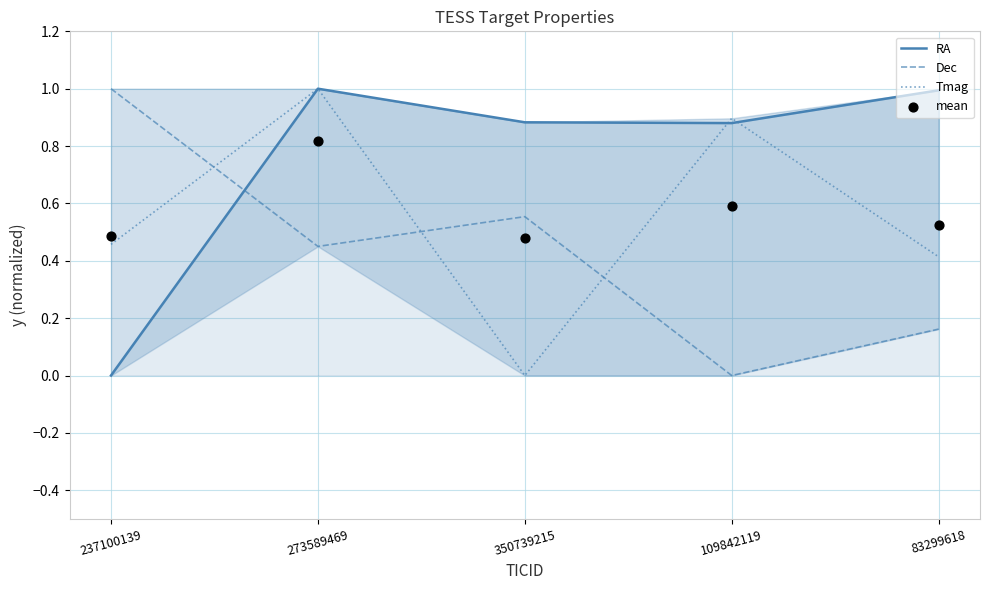

Which series has the largest Y range (max minus min)?

RA